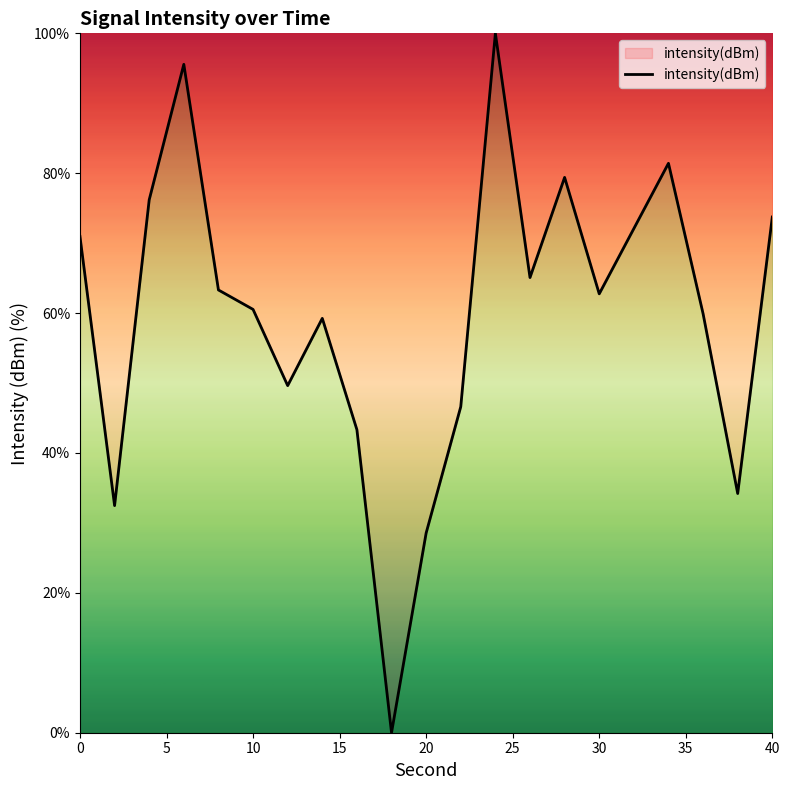

How many values are below 62?

10